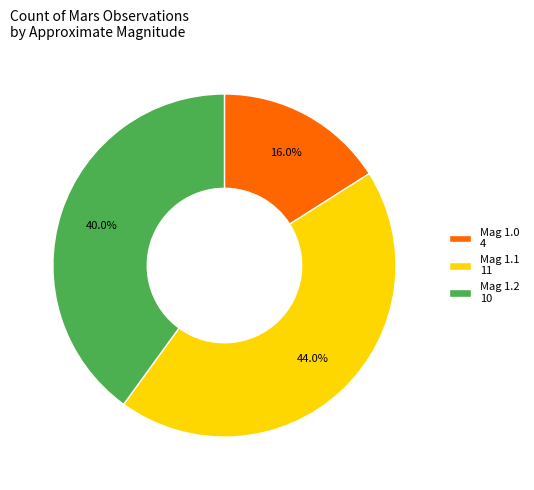

How much of the chart is everything except Mag 1.0 4?

84.0%